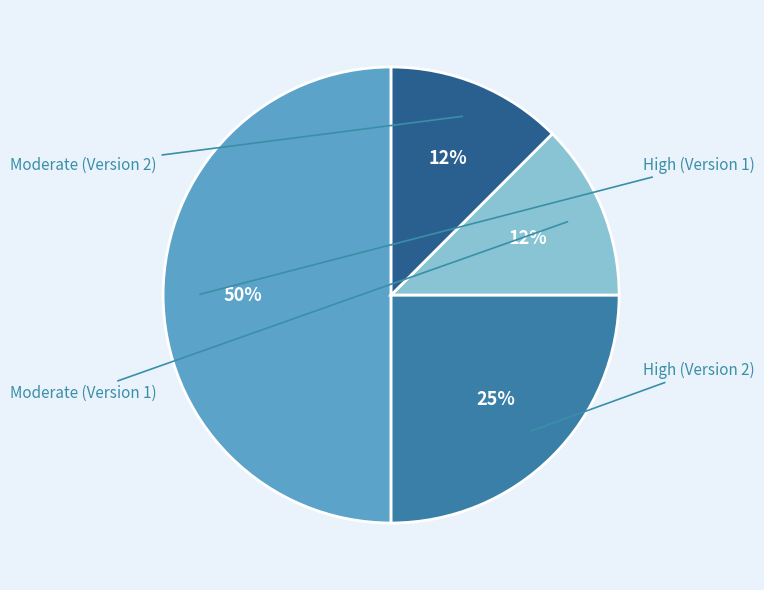

How many segments does this pie chart have?

4